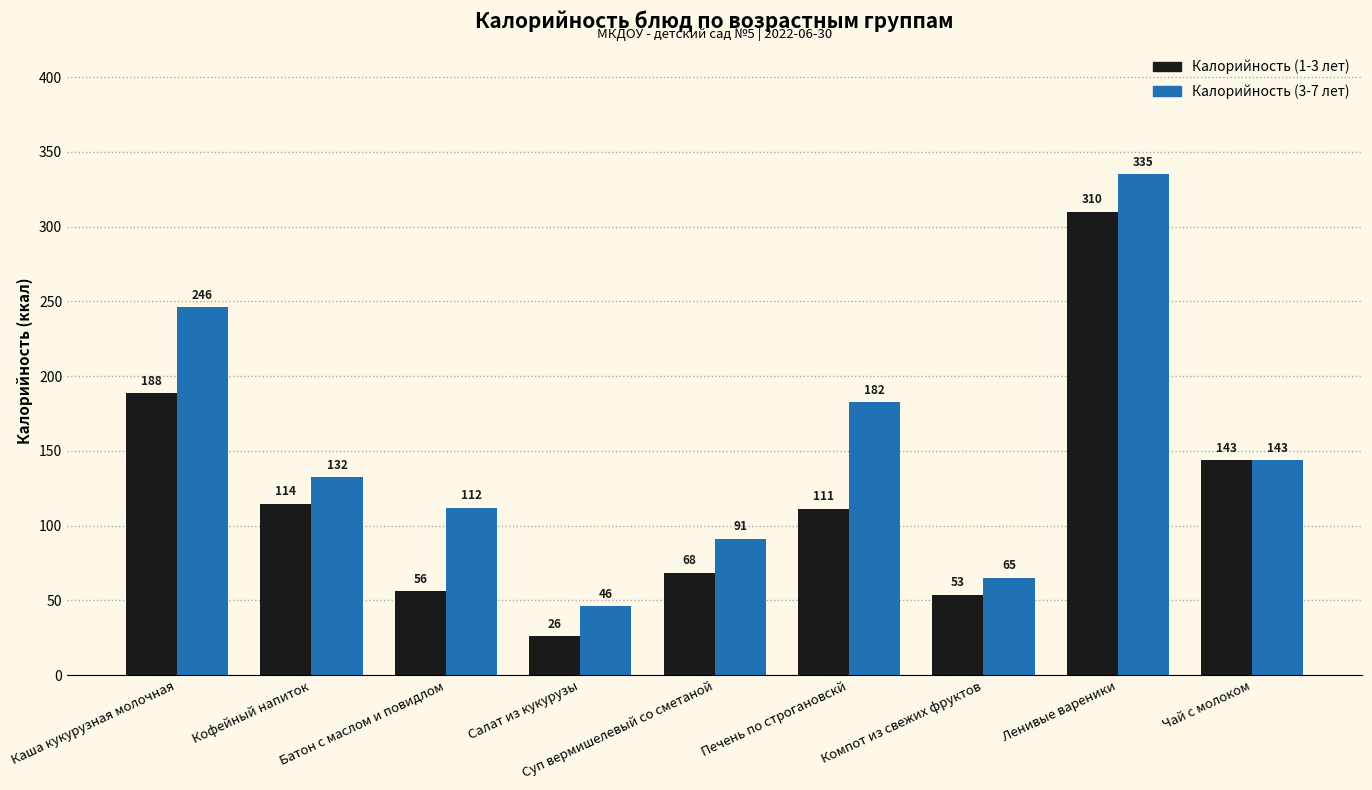

What value does the Калорийность (3-7 лет) series have at Чай с молоком?

143.7